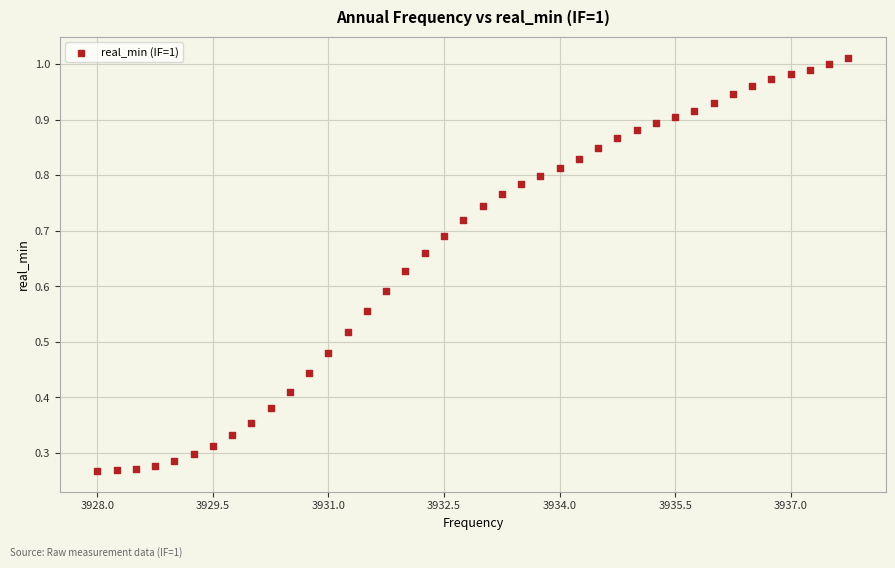

What is the range of X values (max minus min)?

9.8